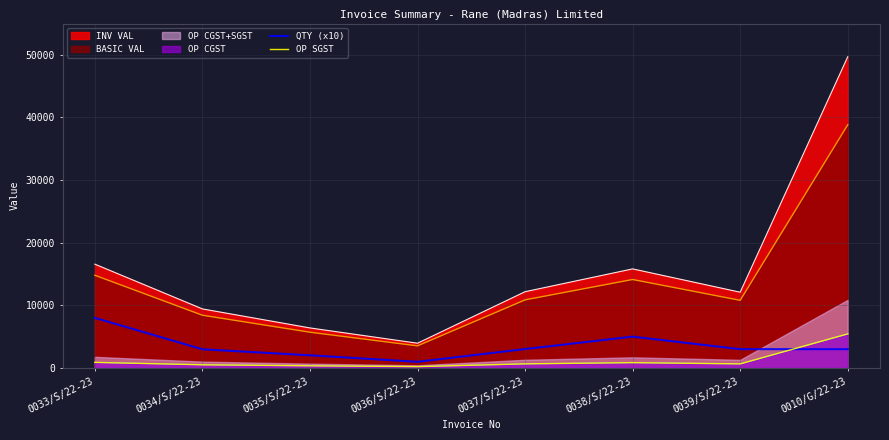

What is the difference between the maximum and minimum values in the OP SGST series?

5224.4